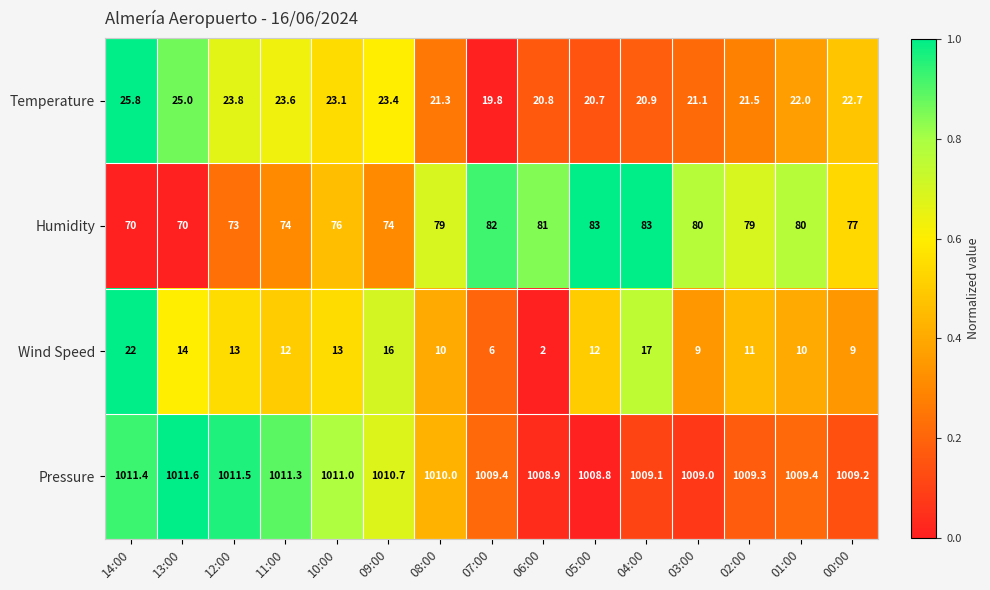

What is the smallest value displayed?

2.0